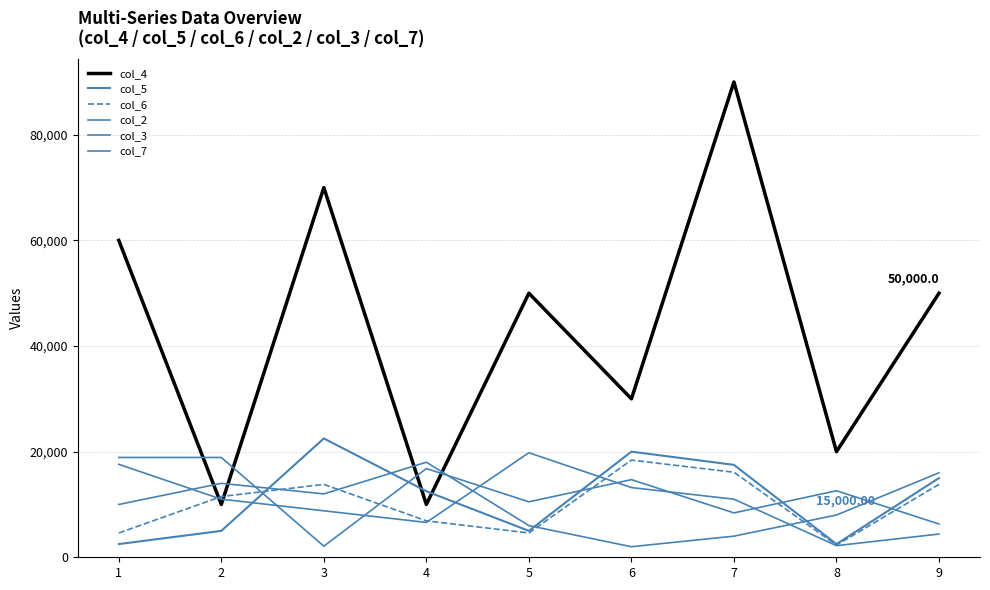

Is this an area chart (filled region under the line)?

No